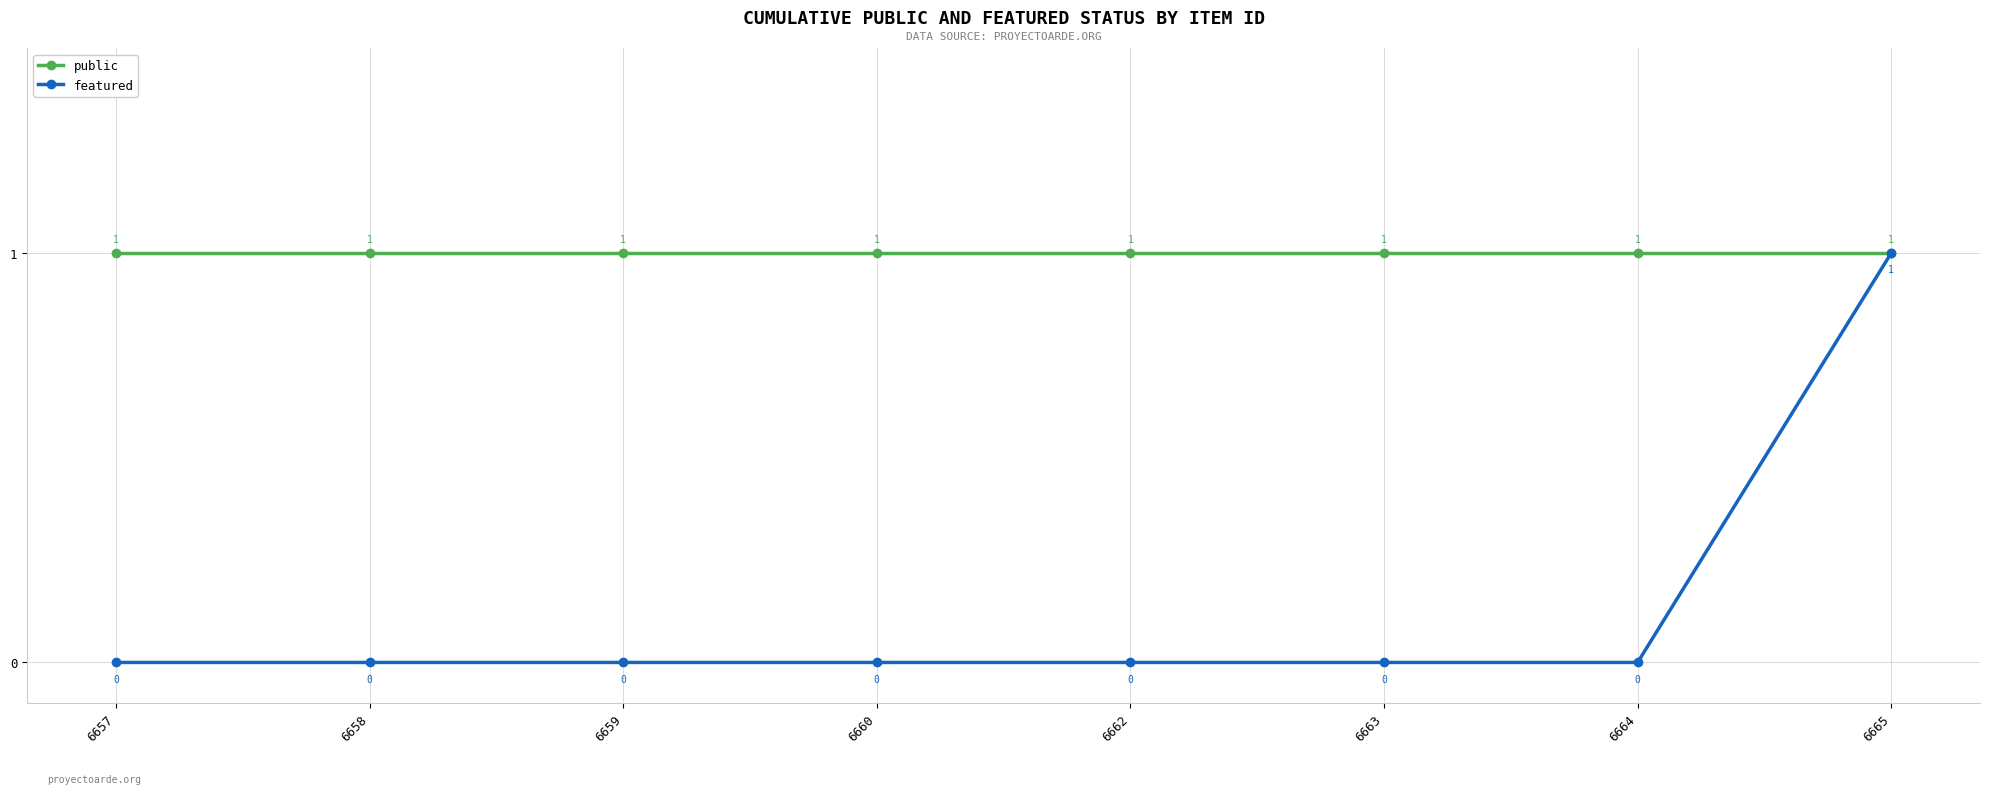

List the series in order of their overall mean, highest first.

public, featured